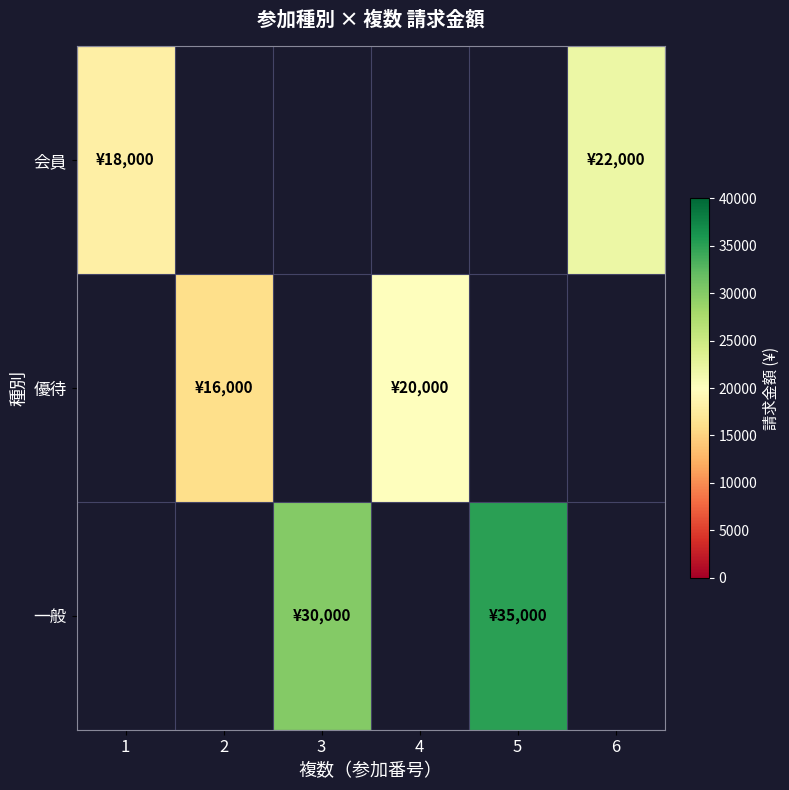

Which has a higher value, 3 or 4?

3